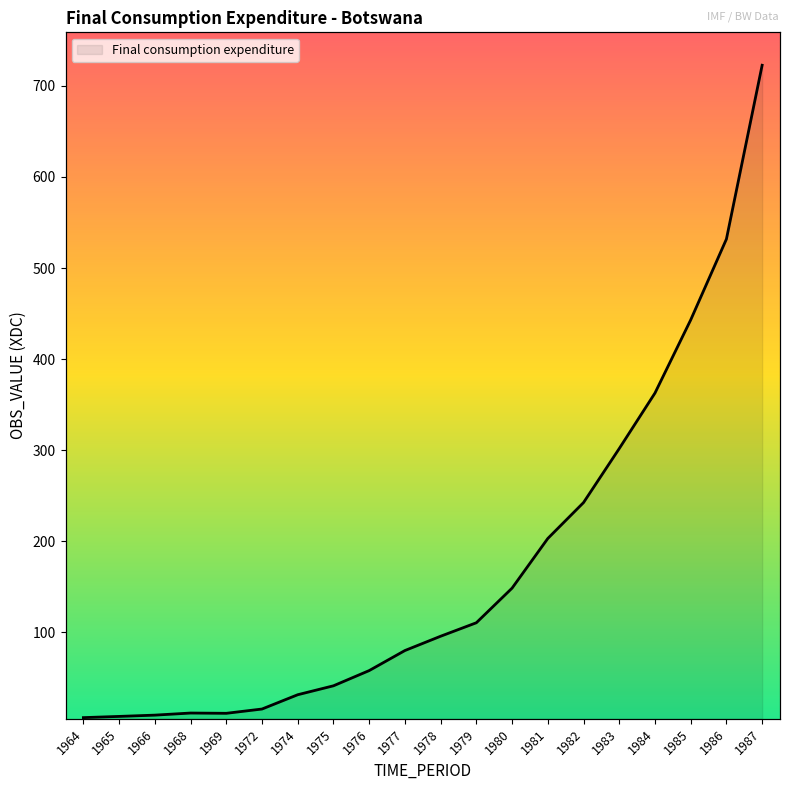

What is the value of the 14th point from the left?

203.2